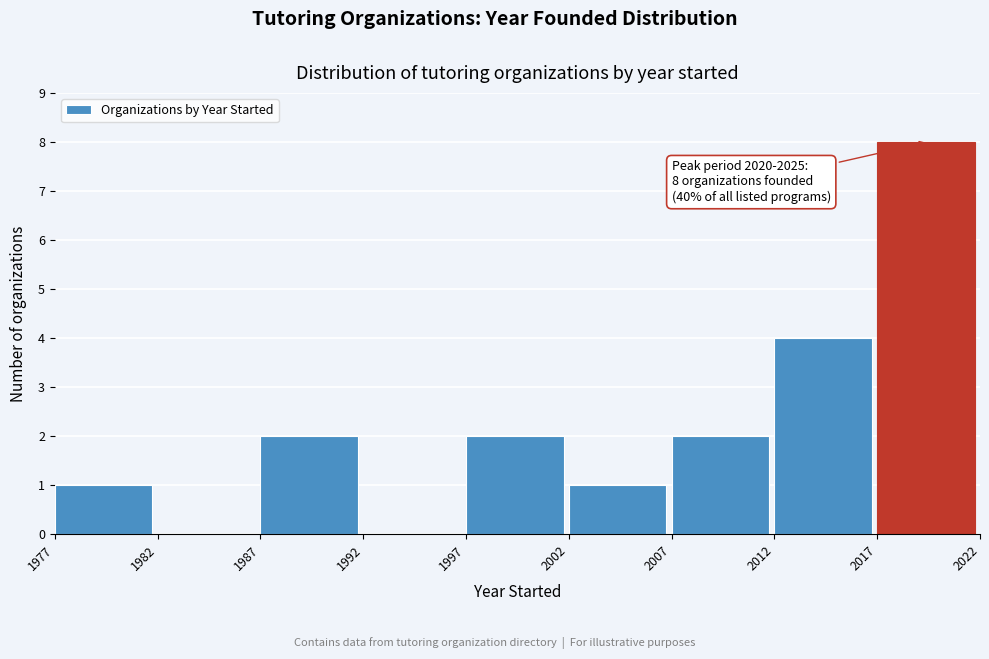

Which range on the x-axis has the tallest bar?

2017 to 2022